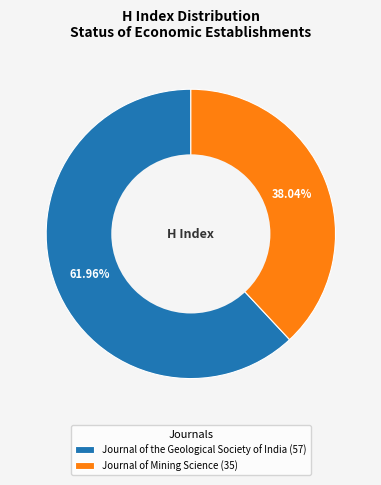

What percentage is the Journal of Mining Science slice, to the nearest percent?

38%